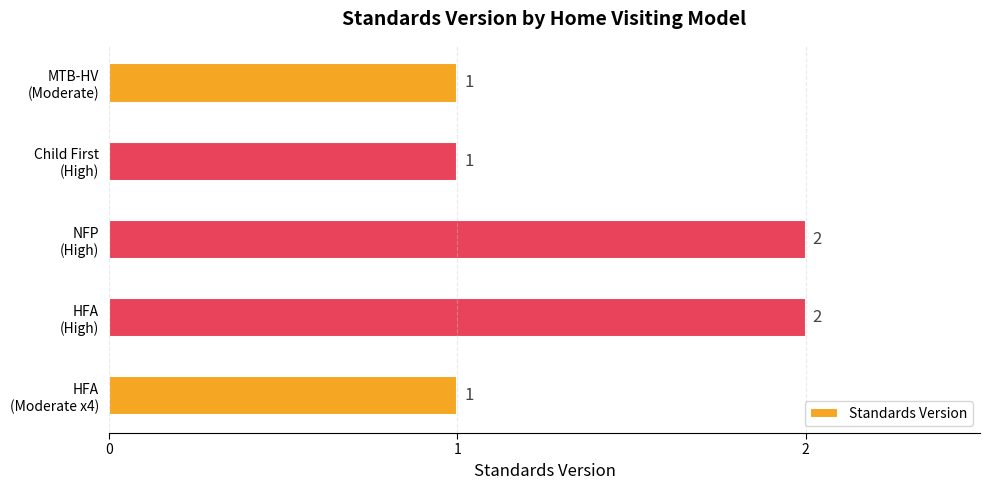

Count the values in the range 1 to 2.

5